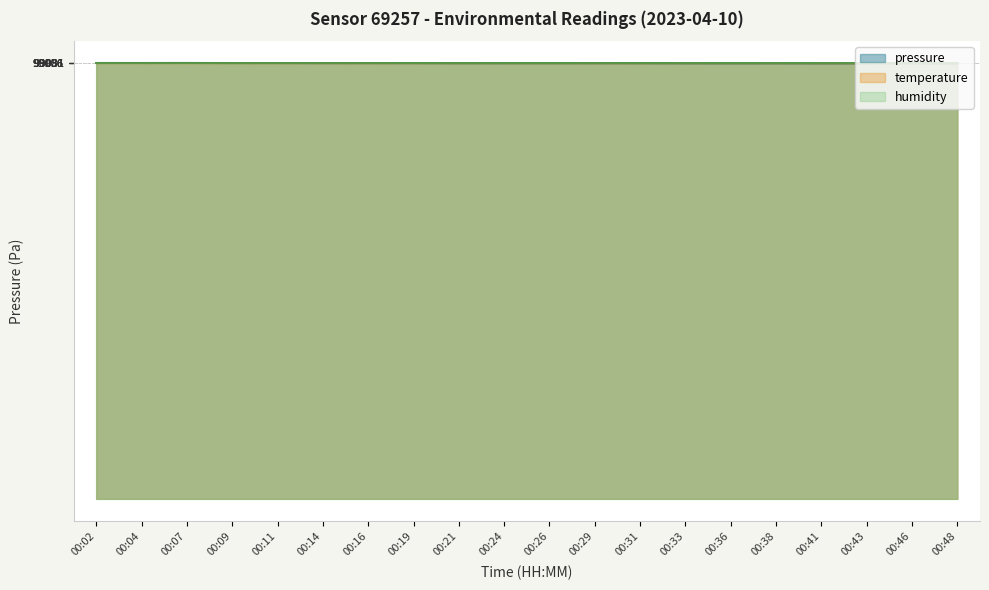

Read the temperature value at 00:02.

99026.7